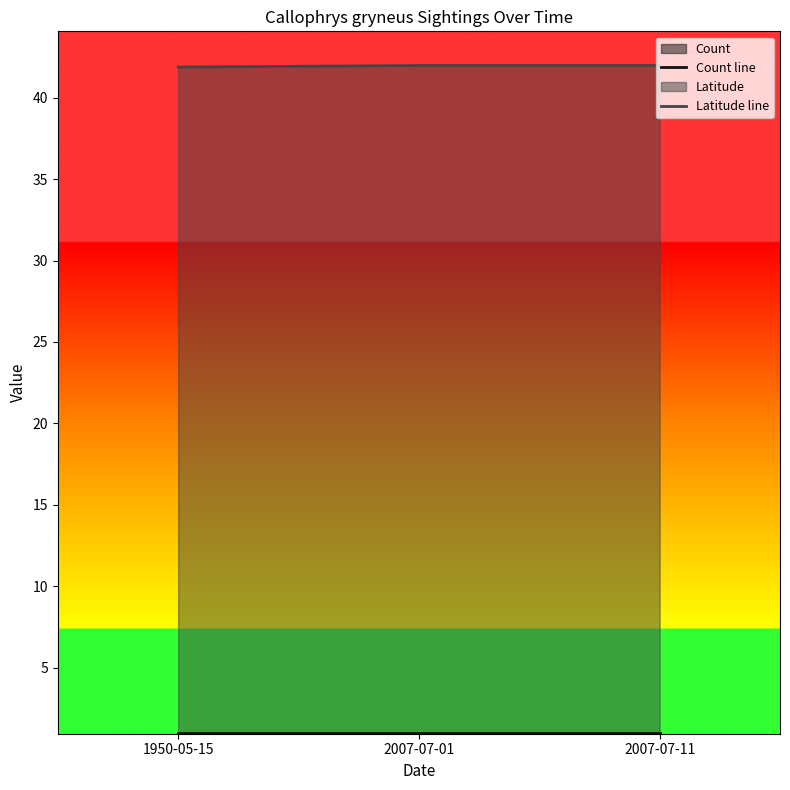

Read the Count line value at 2007-07-11.

1.0